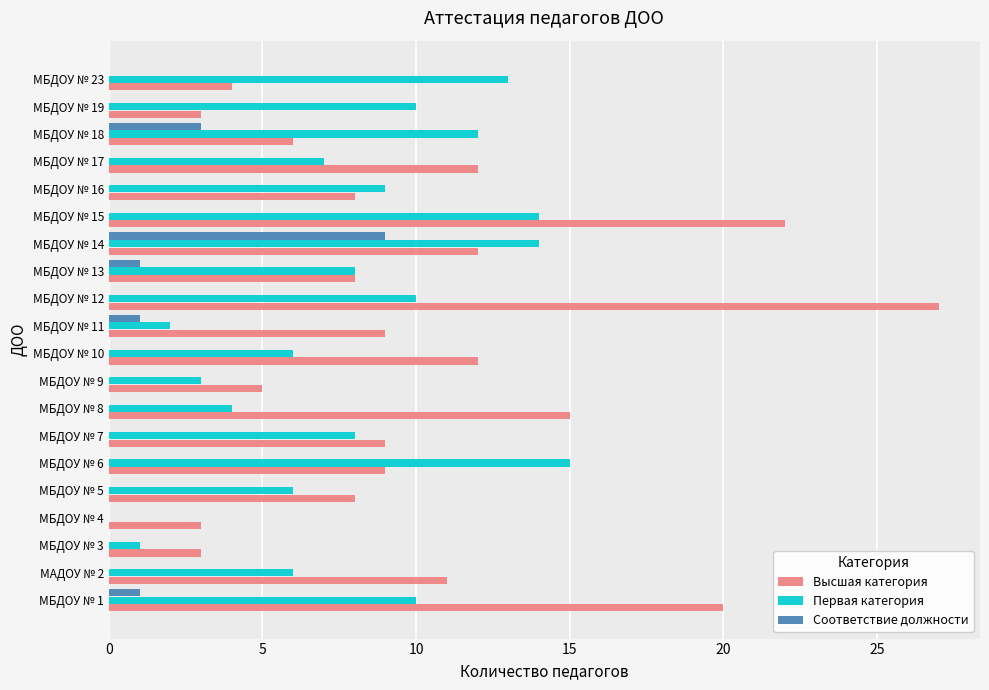

Between МБДОУ № 3 and МБДОУ № 8, which series saw the biggest shift?

Высшая категория